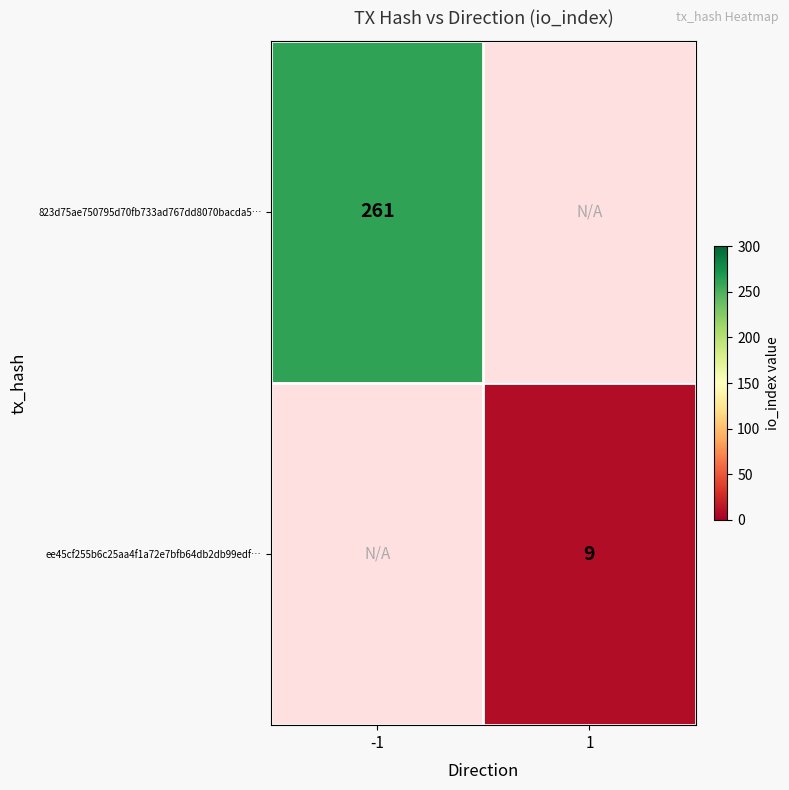

The value of 823d75ae750795d70fb733ad767dd8070bacda5… at -1 is 69. True or false?

False